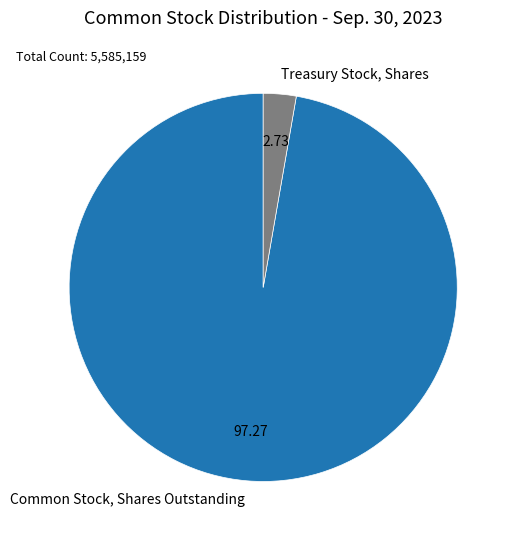

Which has a higher value, Common Stock, Shares Outstanding or Treasury Stock, Shares?

Common Stock, Shares Outstanding